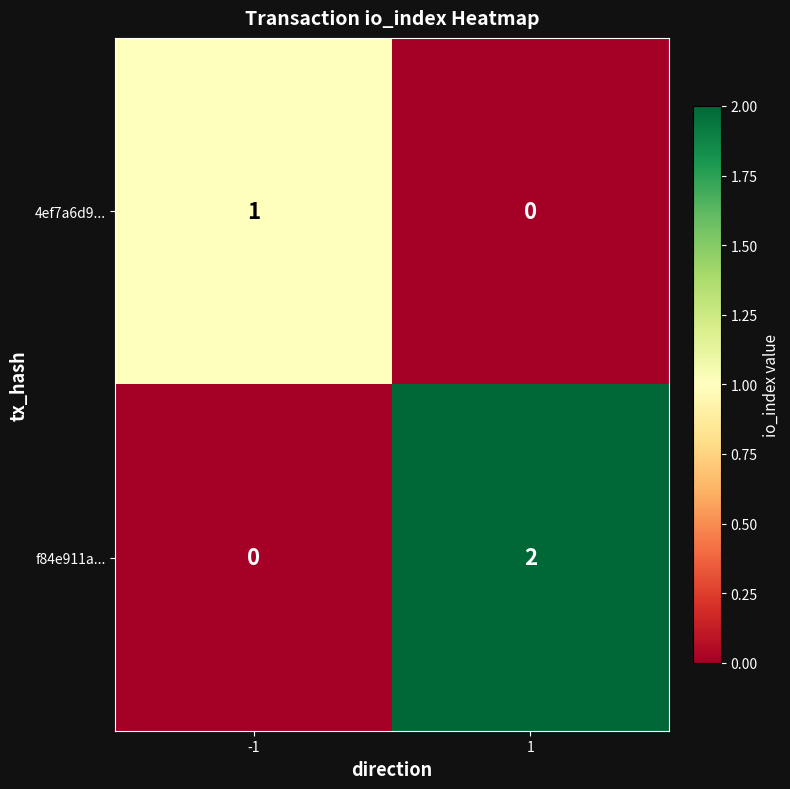

At how many categories does at least one series exceed 0?

2